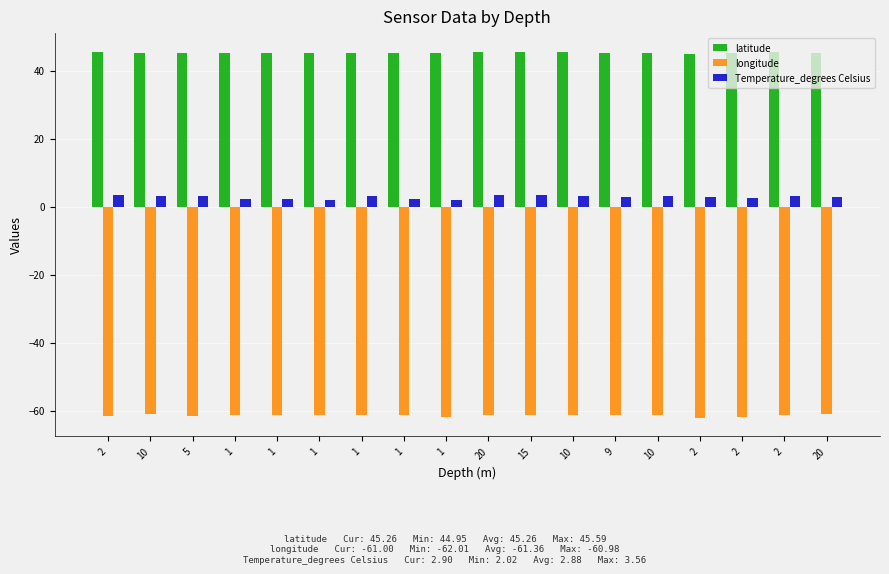

What are all the series names shown in the legend?

latitude, longitude, Temperature_degrees Celsius